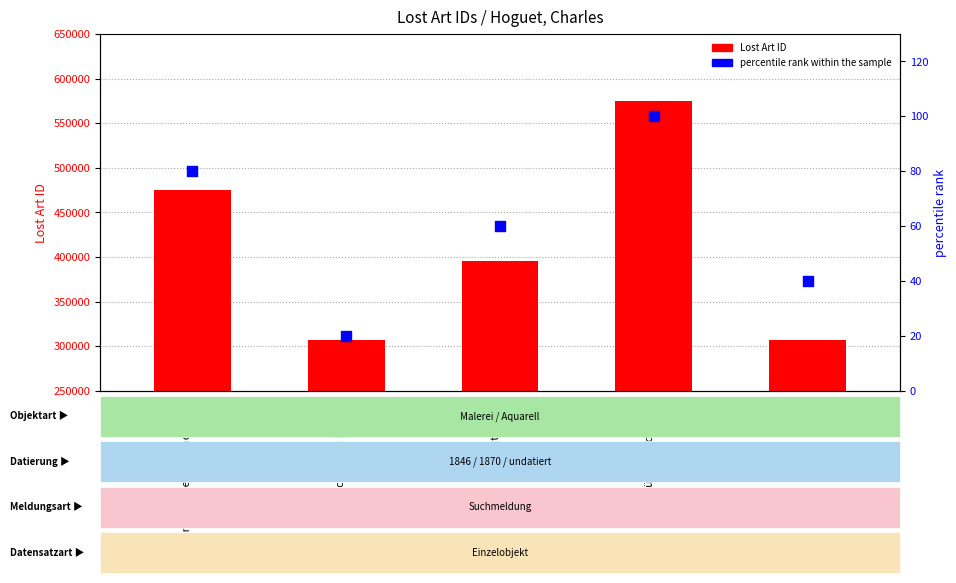

What is the total value across all series at Küstenbild?

396215